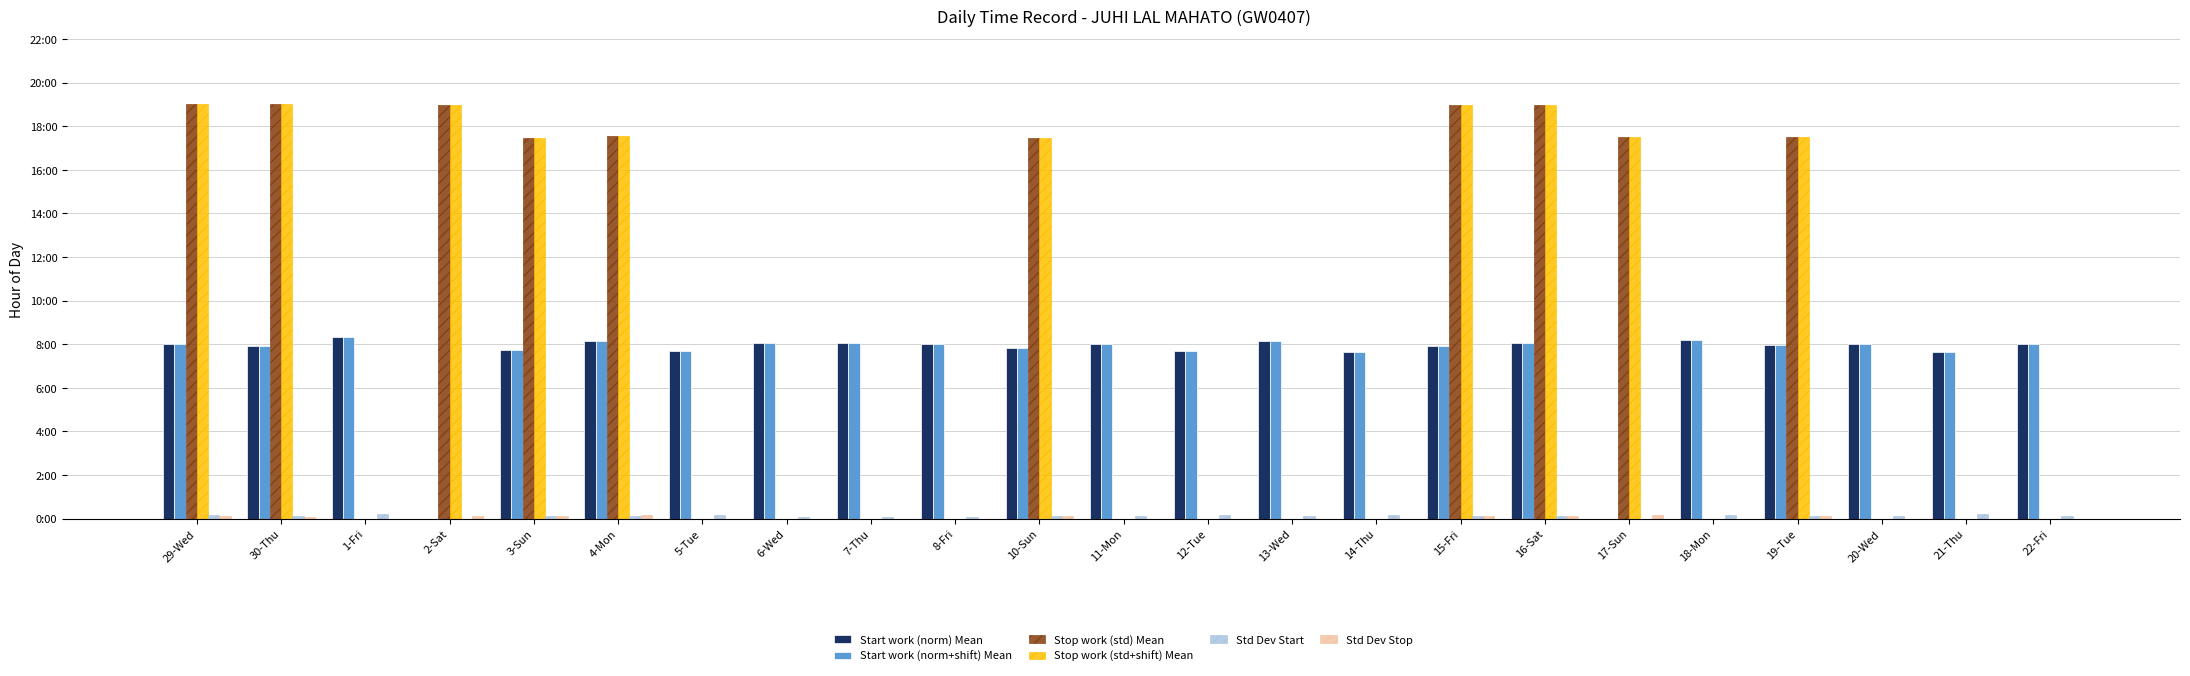

How many groups of bars are there?

23